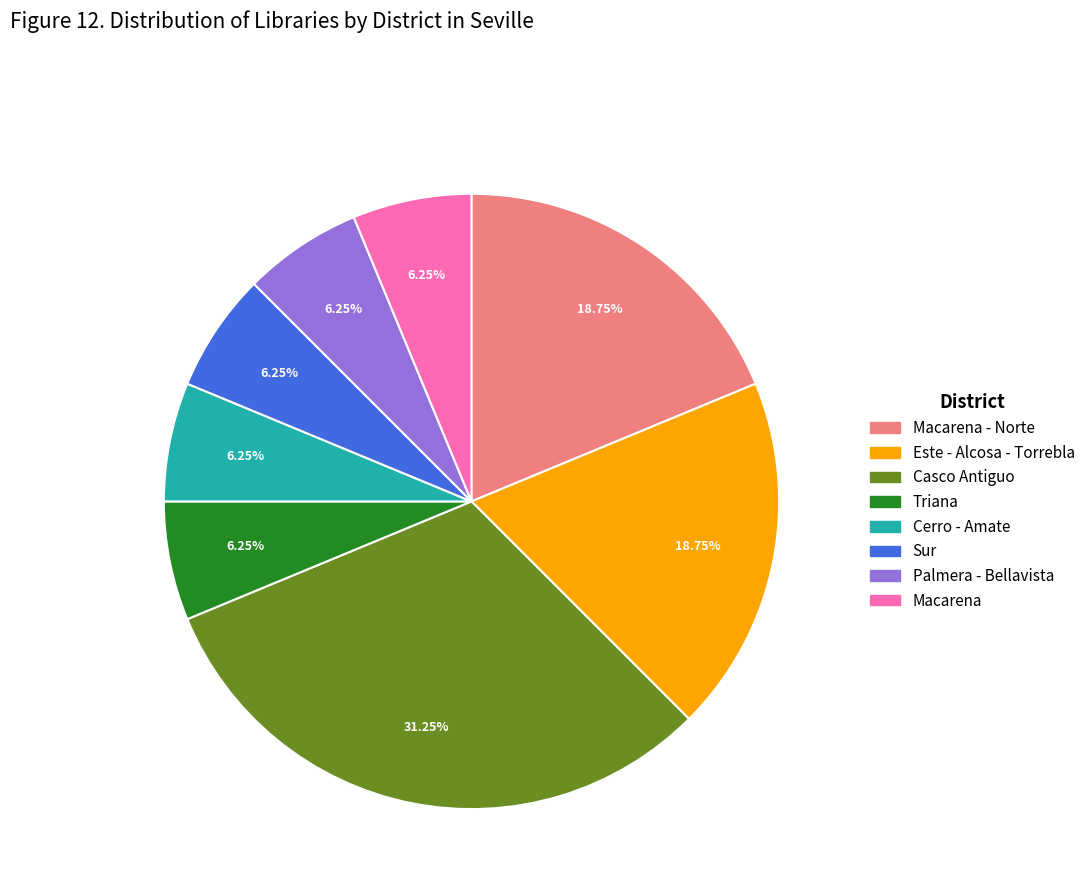

Is there any slice that represents more than half of the pie?

No